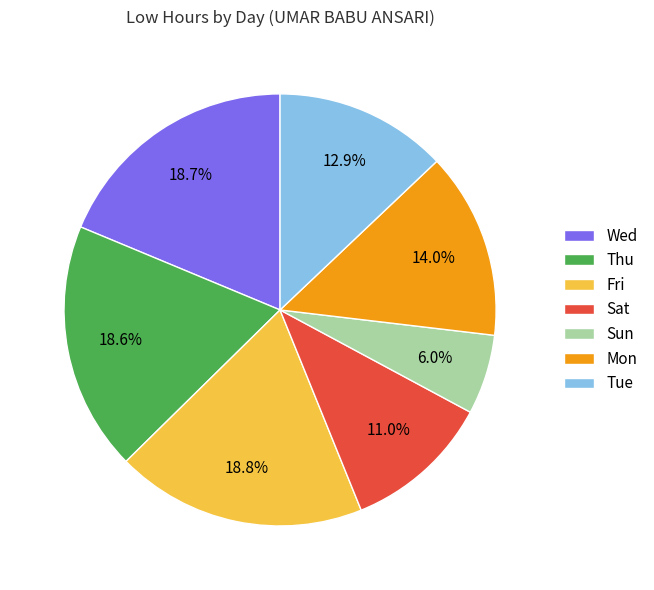

Count the number of slices in the pie.

7